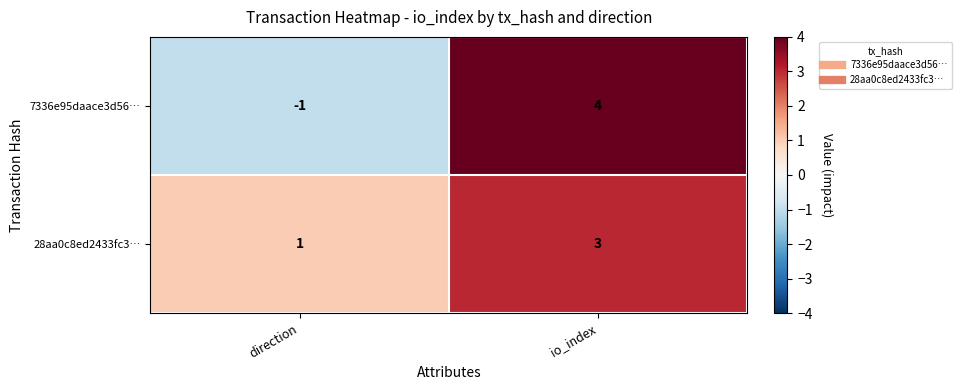

The value of 7336e95daace3d56… at io_index is 1. True or false?

False